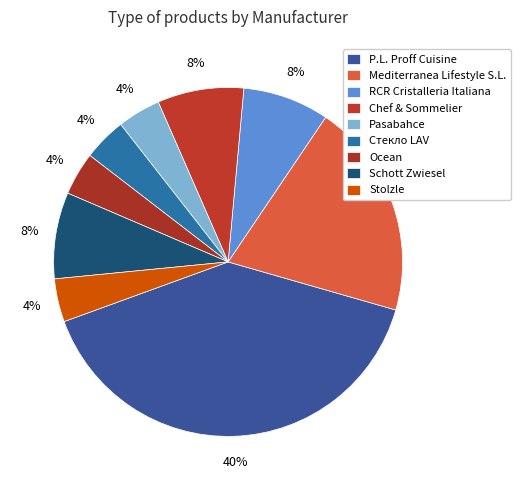

Count the number of slices in the pie.

9